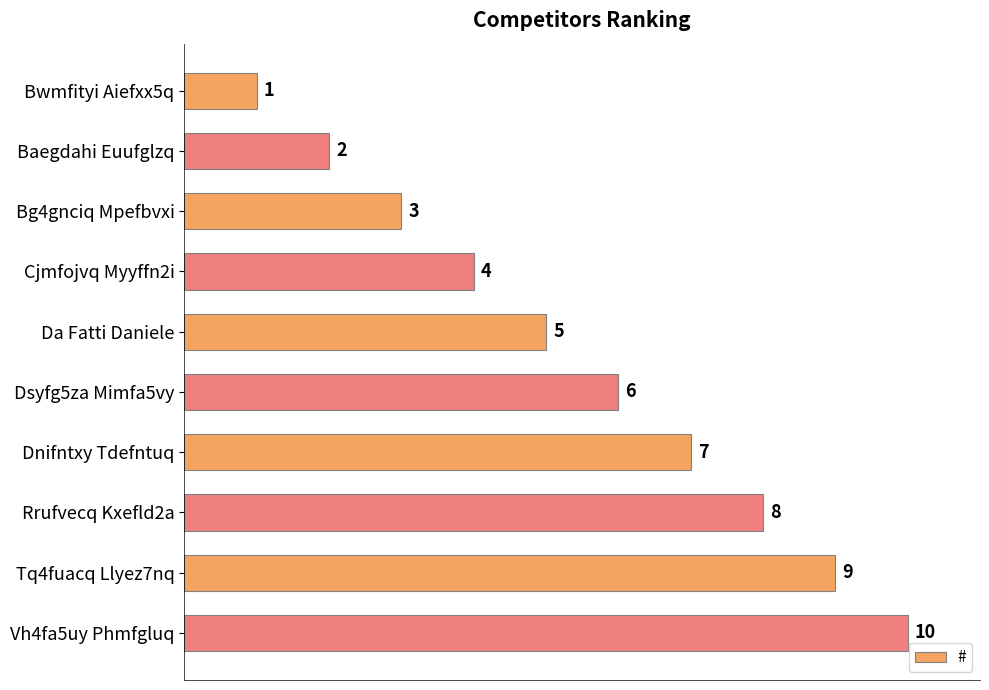

What is the sum of the values at Dsyfg5za Mimfa5vy and Rrufvecq Kxefld2a?

14